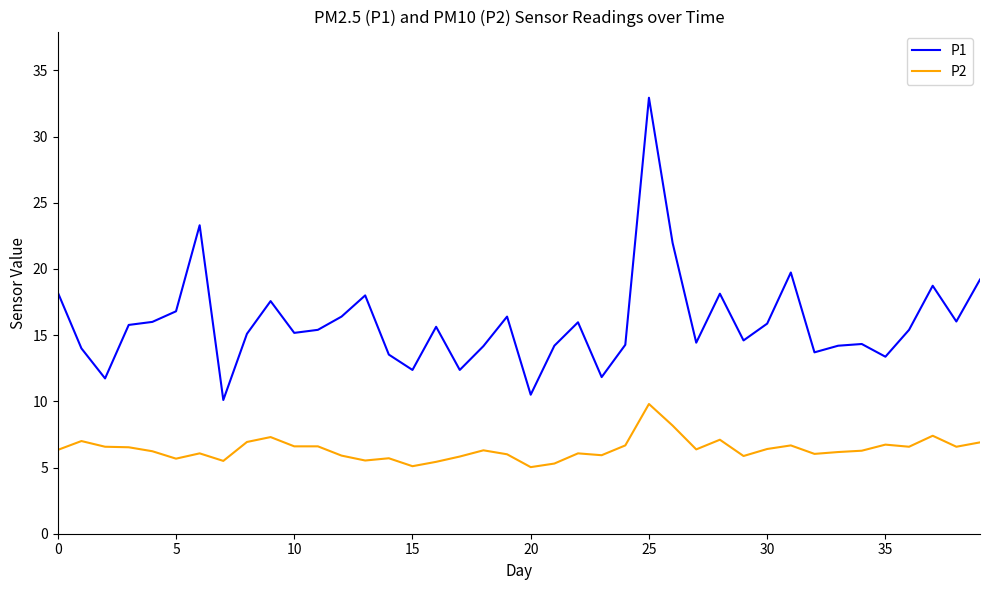

True or false: P1 and P2 cross at least once.

False